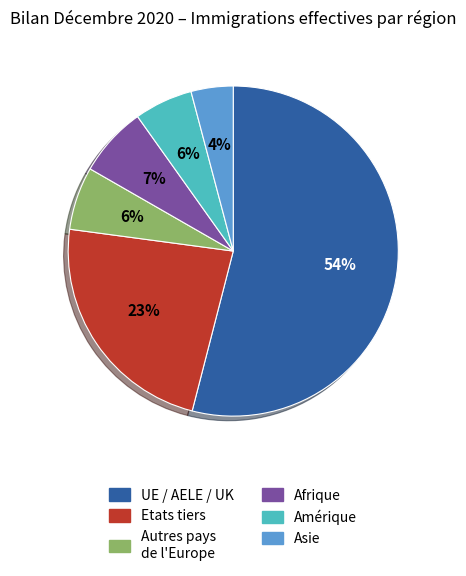

To the nearest percent, what is the difference between the largest and smallest slice percentages?

50%